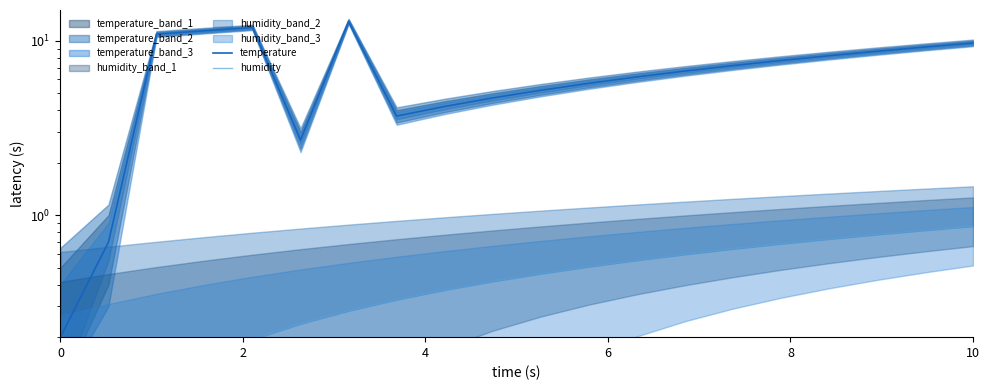

Reading left to right, transcribe all the data shown in this chart.

temperature: 0.2	0.7	10.9	11.4	11.9	2.7	12.9	3.7	4.2	4.7	5.2	5.7	6.2	6.7	7.2	7.7	8.2	8.7	9.2	9.7
humidity: 0.0	0.1	0.1	0.1	0.2	0.2	0.3	0.3	0.4	0.4	0.5	0.5	0.6	0.6	0.6	0.7	0.7	0.8	0.8	0.9